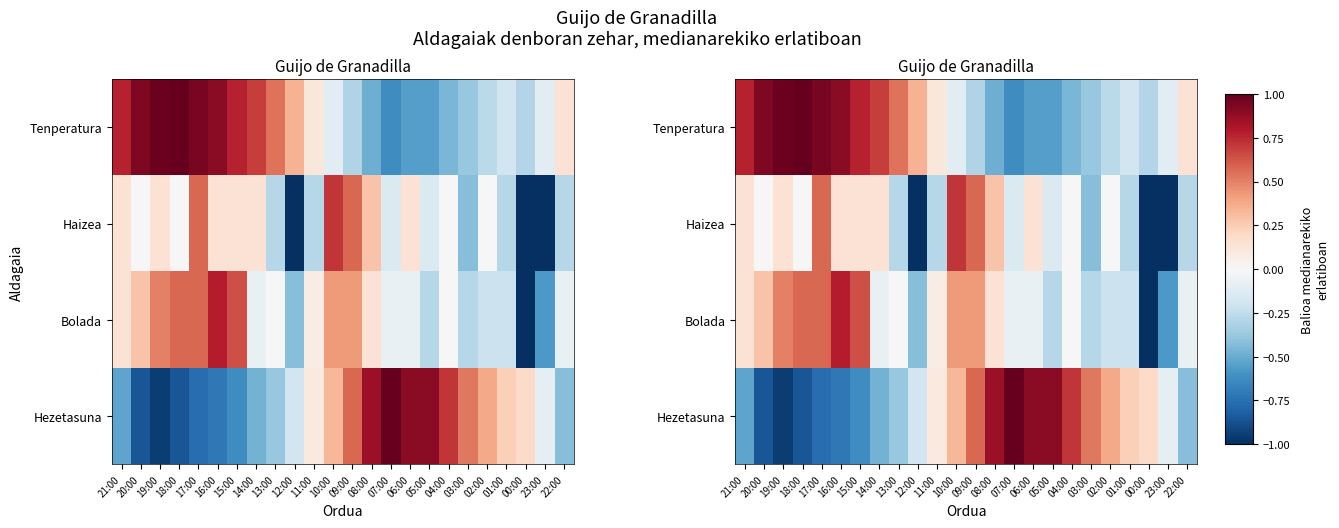

Count the number of data series in this chart.

4